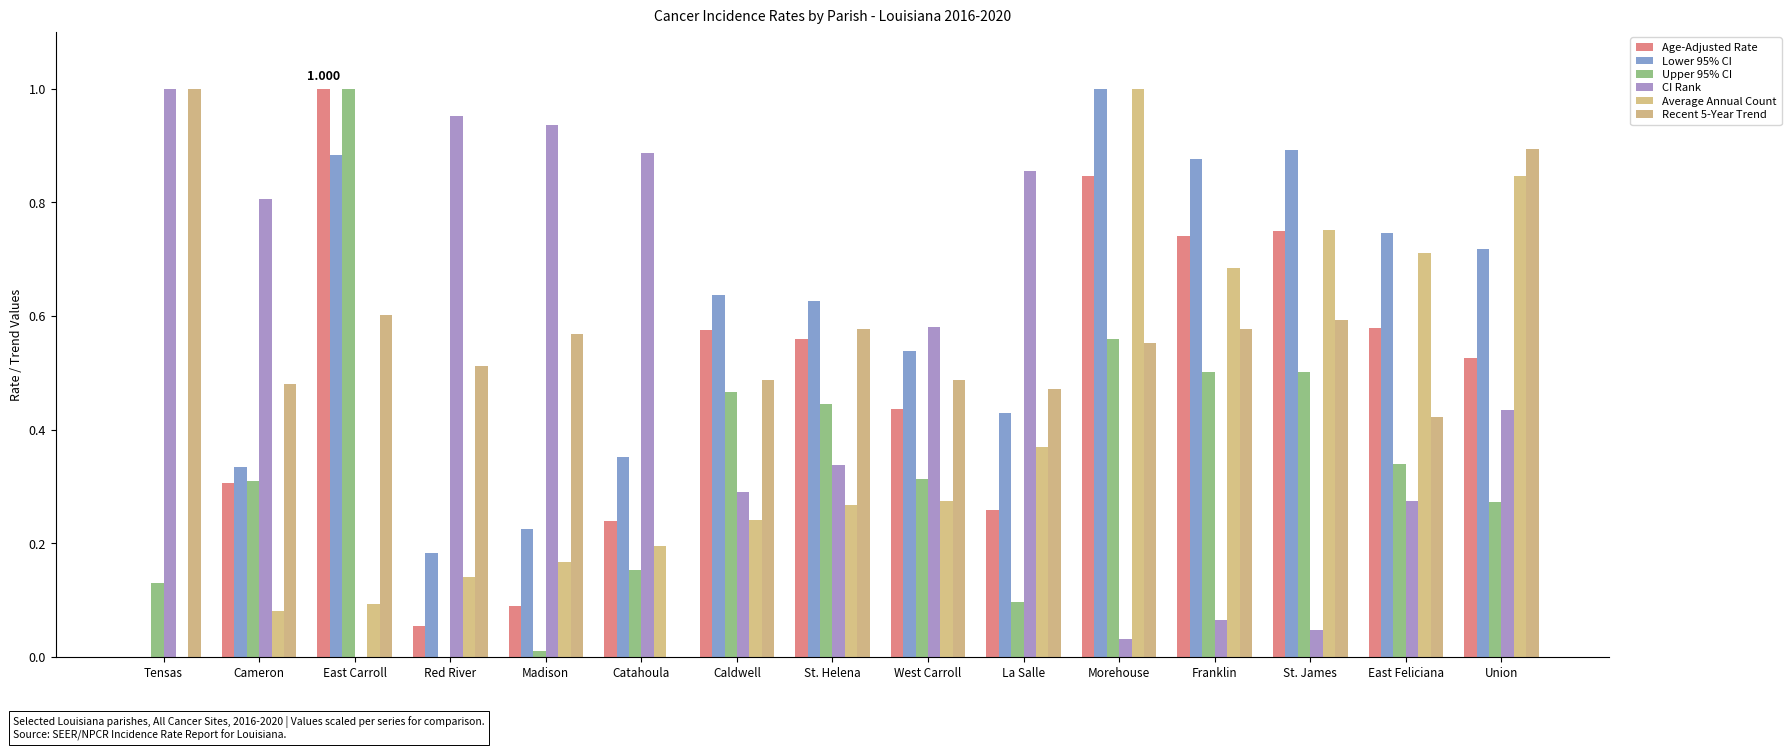

Between Catahoula and Caldwell, which series saw the biggest shift?

CI Rank